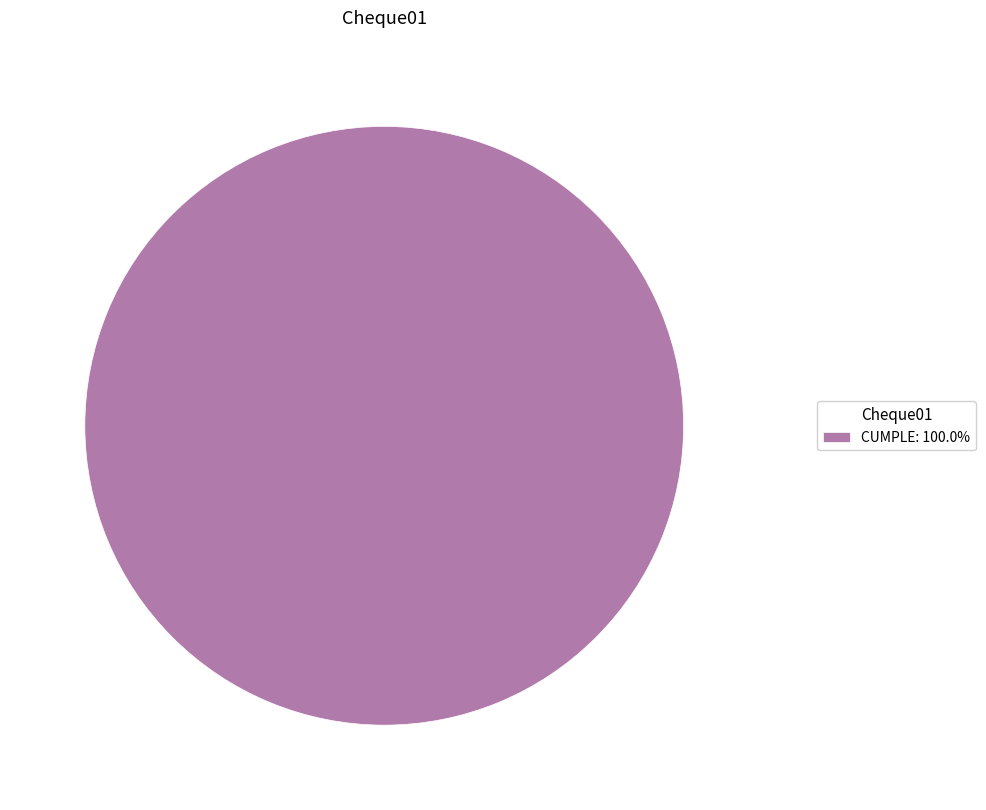

Does any single category account for the majority?

Yes